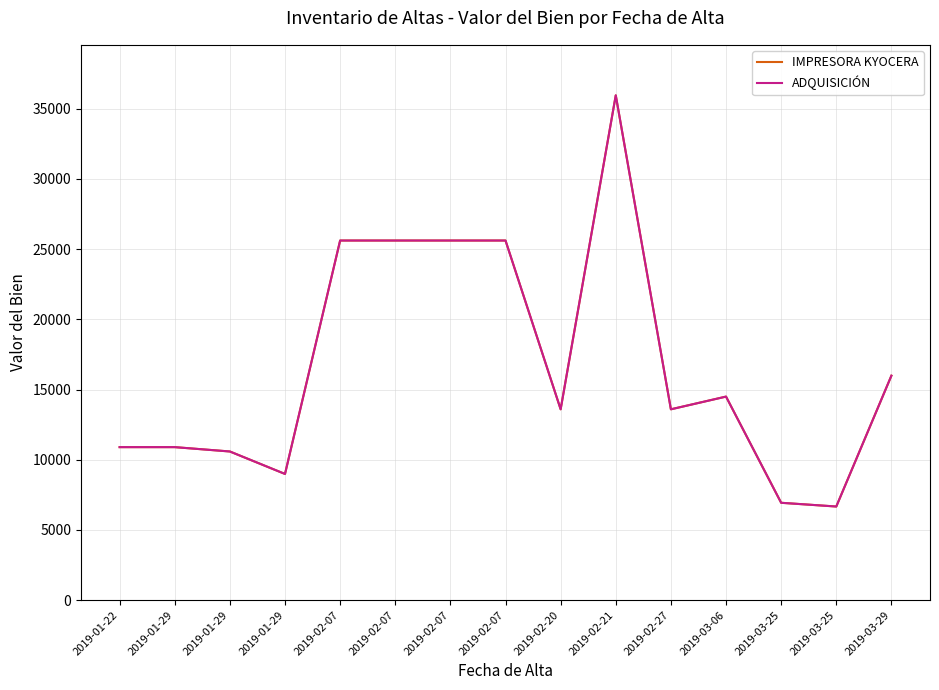

Does the chart have visible grid lines?

Yes